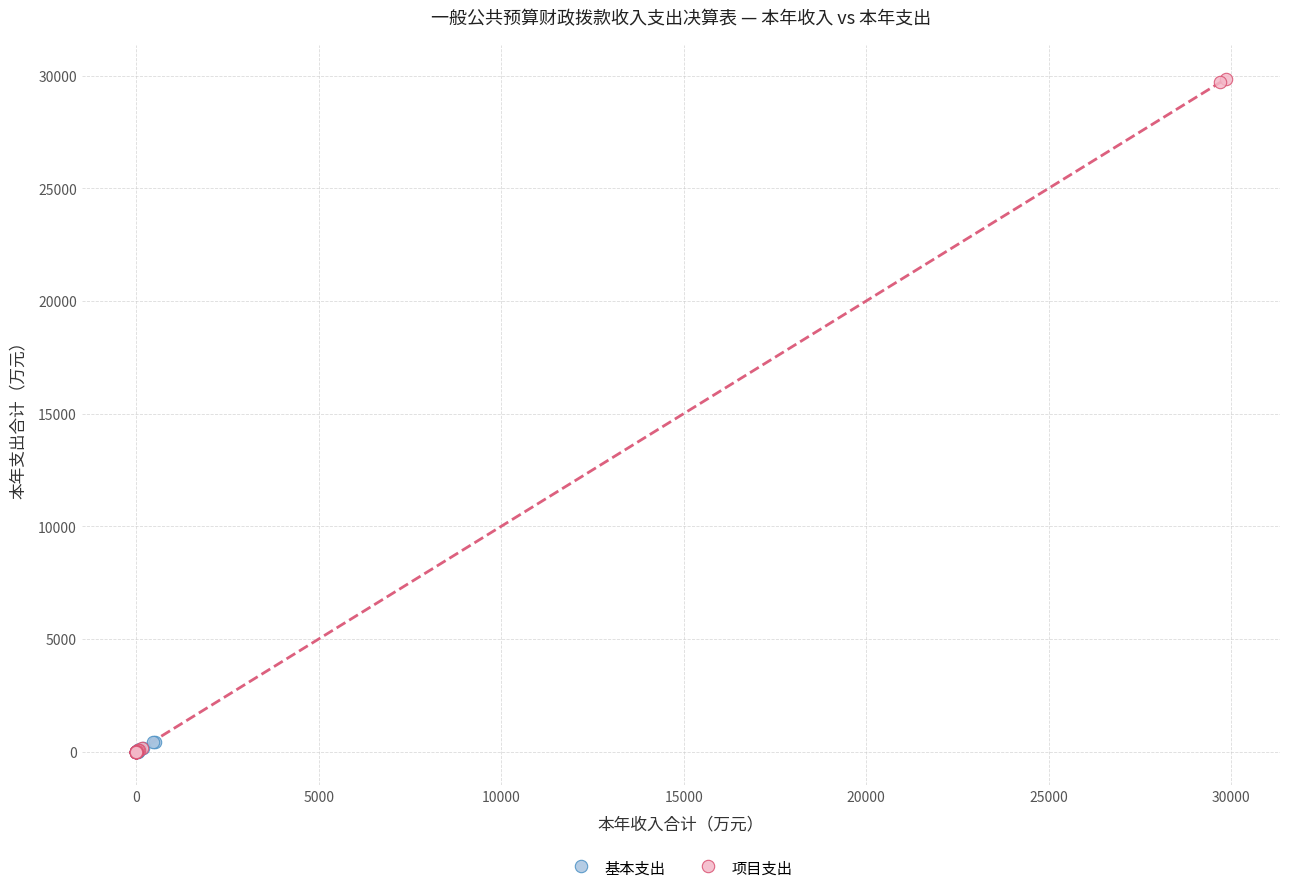

Which series contains the highest Y value?

项目支出